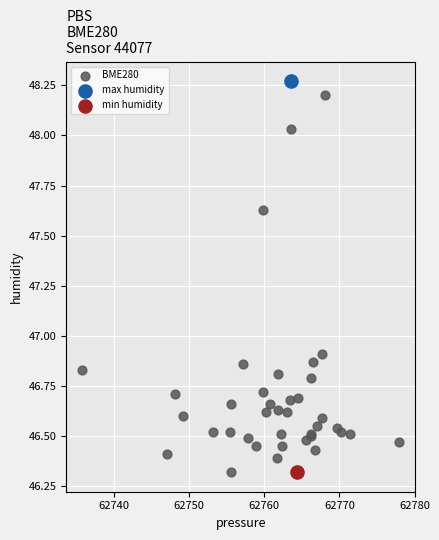

What are all the series names shown in the legend?

BME280, max humidity, min humidity